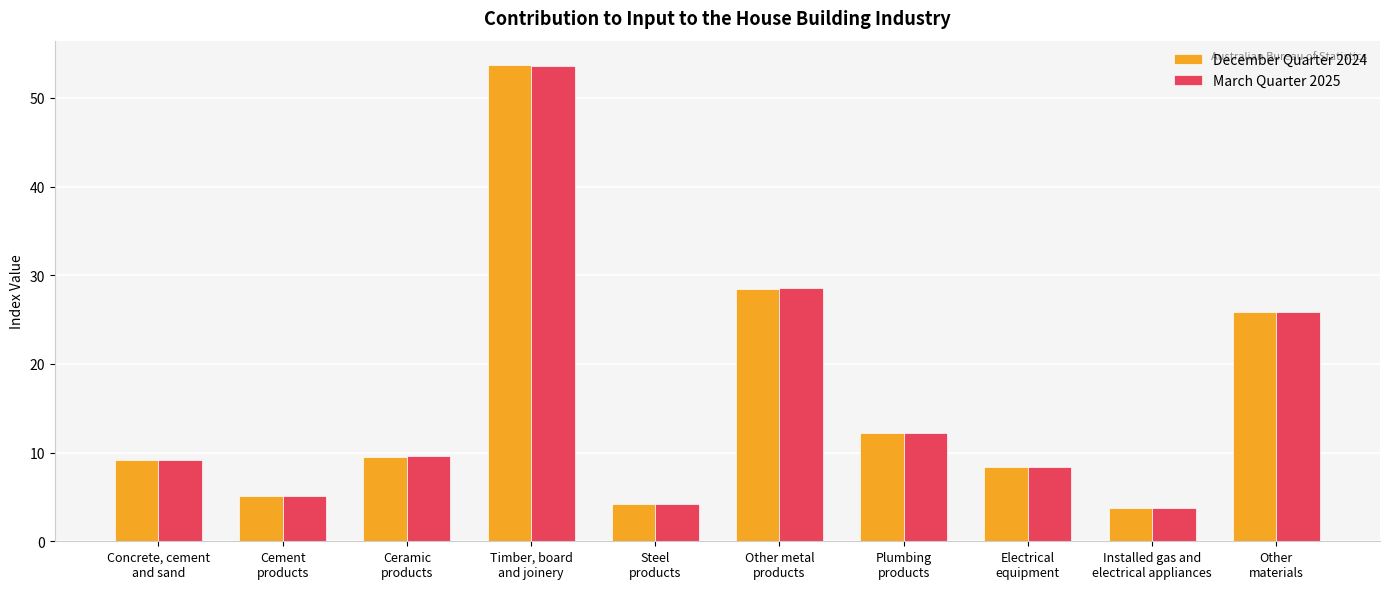

Are the bars horizontal?

No